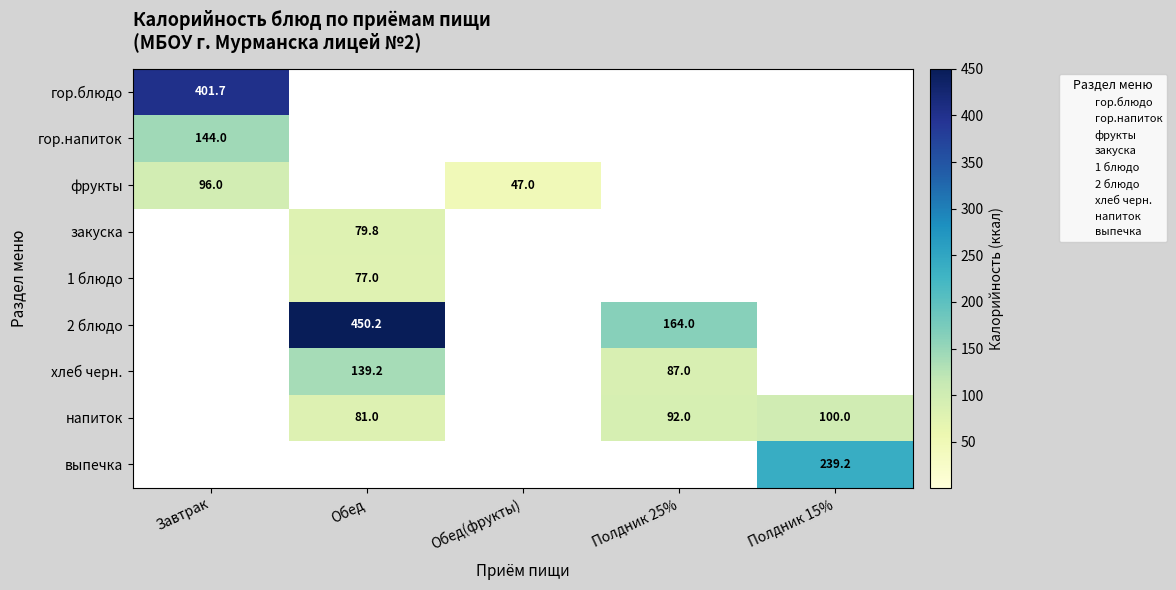

How many categories are shown in the chart?

5